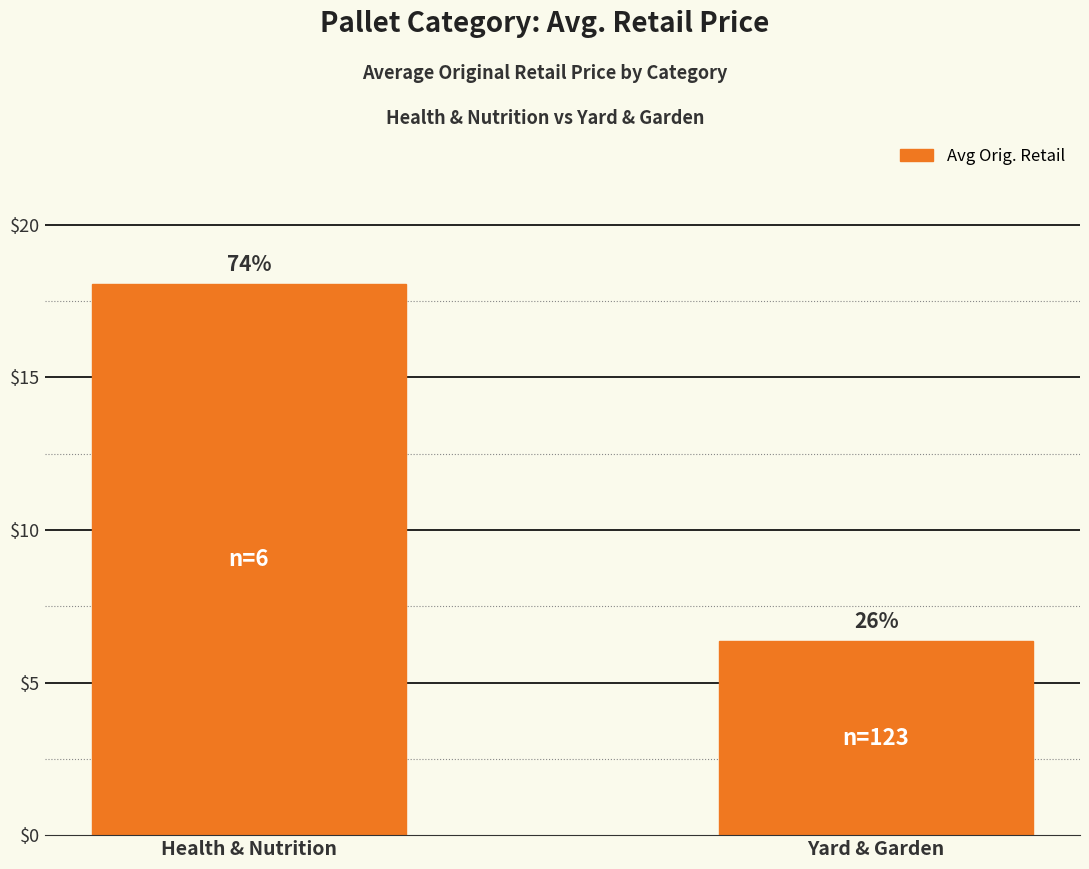

Does the chart contain any negative values?

No